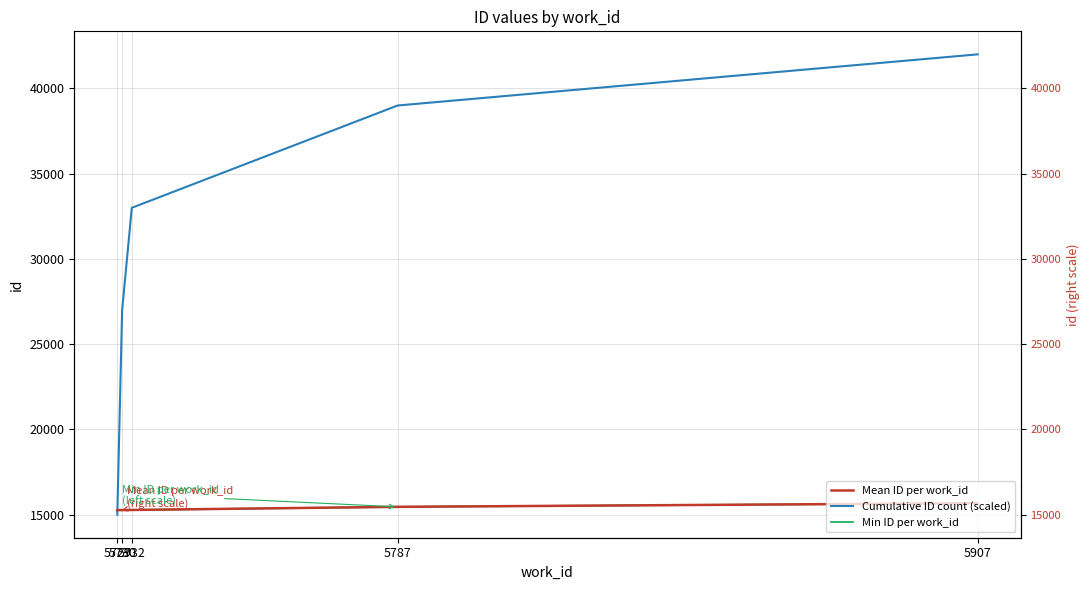

How many lines are shown in the chart?

3